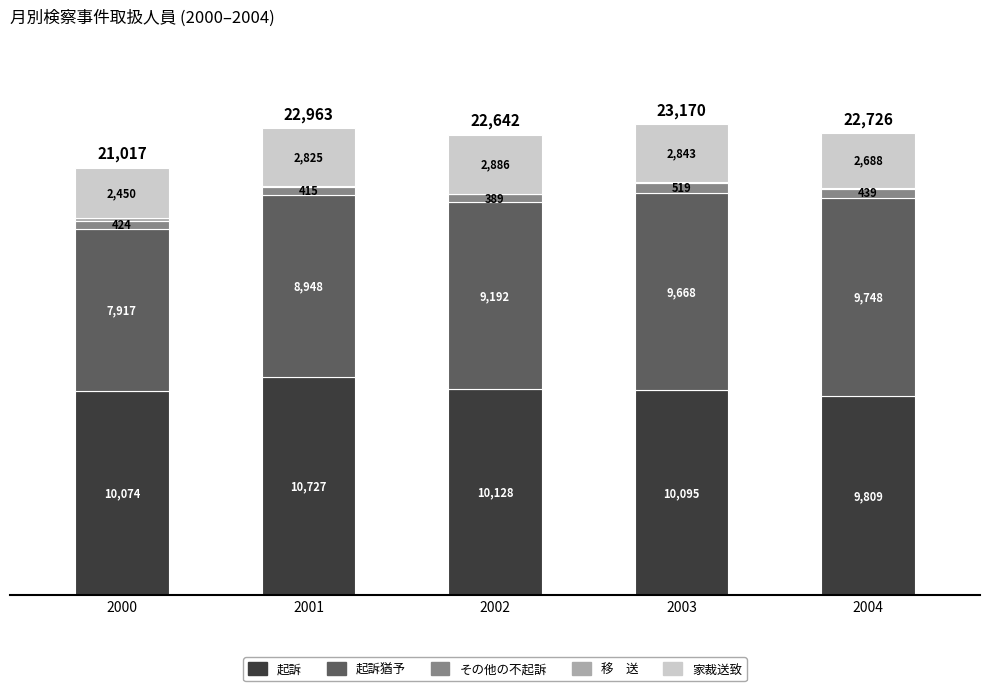

At which category is the sum across all series the highest?

2003